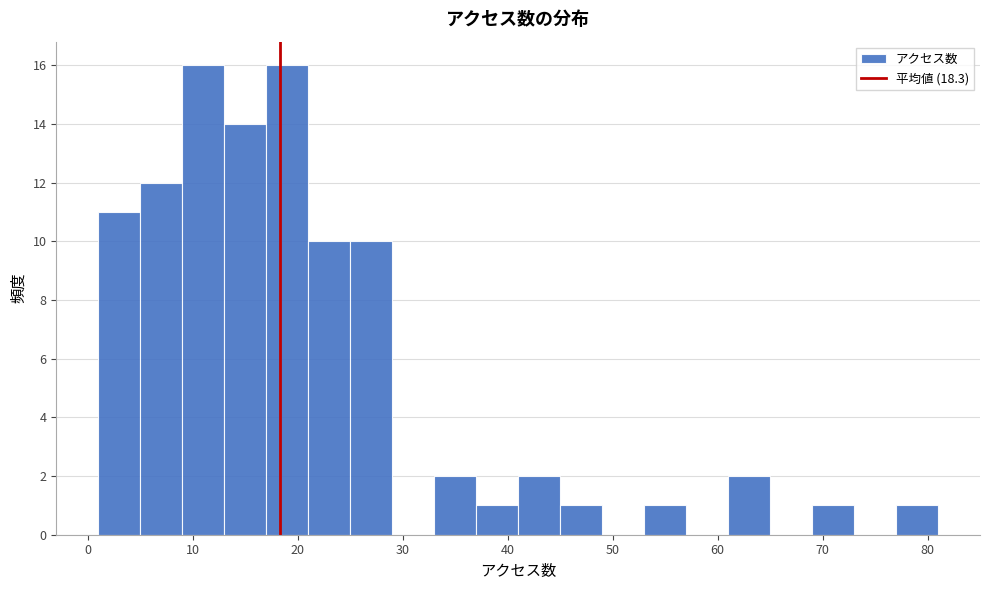

Reading left to right, list every bar in this chart as the range it spans on the x-axis followed by its height. The values are not printed on the chart, so give them approximately, as read against the axis.

1 to 5: 11
5 to 9: 12
9 to 13: 16
13 to 17: 14
17 to 21: 16
21 to 25: 10
25 to 29: 10
29 to 33: 0
33 to 37: 2
37 to 41: 1
41 to 45: 2
45 to 49: 1
49 to 53: 0
53 to 57: 1
57 to 61: 0
61 to 65: 2
65 to 69: 0
69 to 73: 1
73 to 77: 0
77 to 81: 1